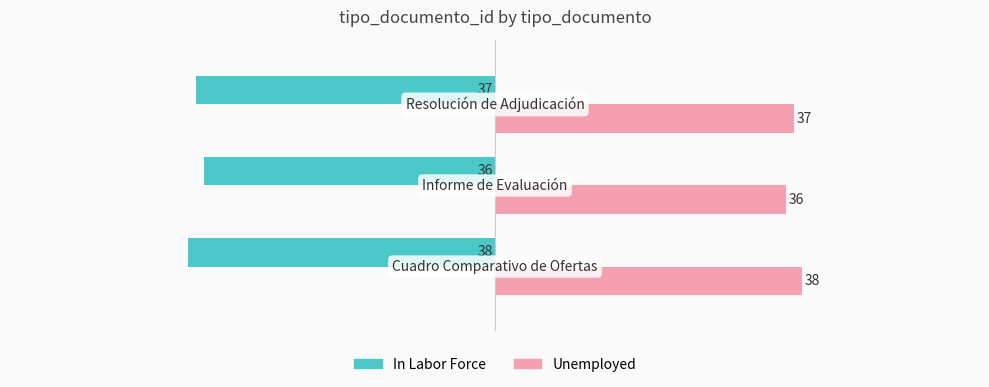

What is the lowest value of the Unemployed series?

36